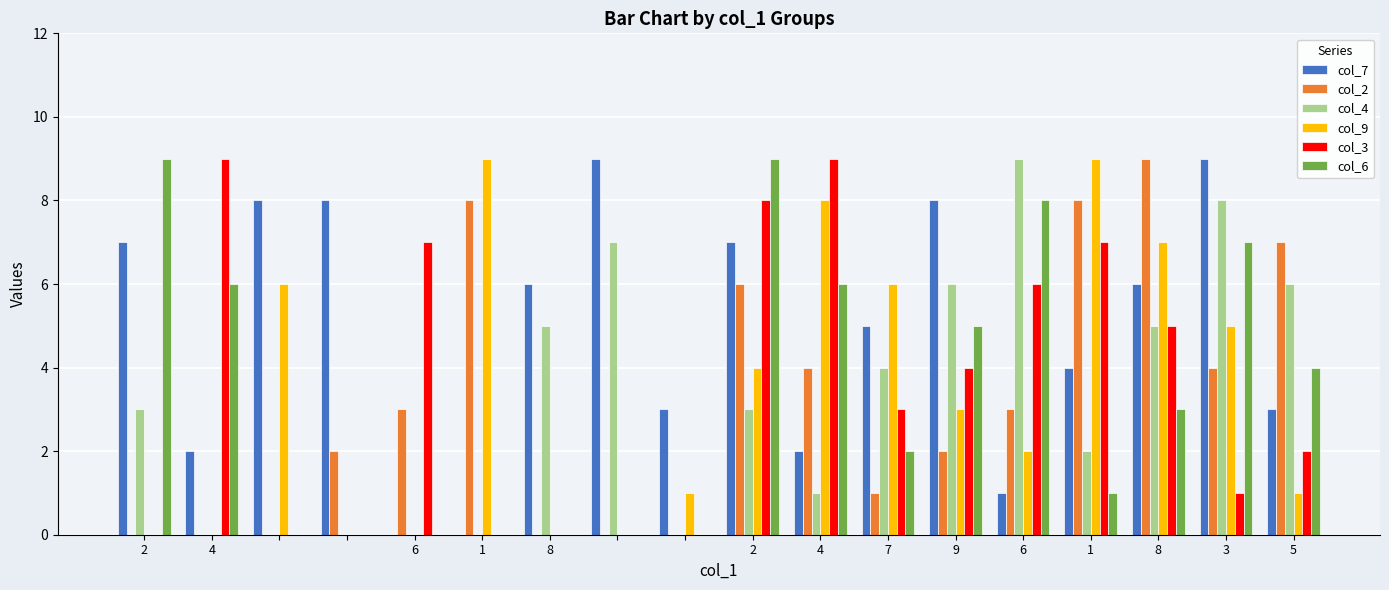

How many categories are shown in the chart?

18